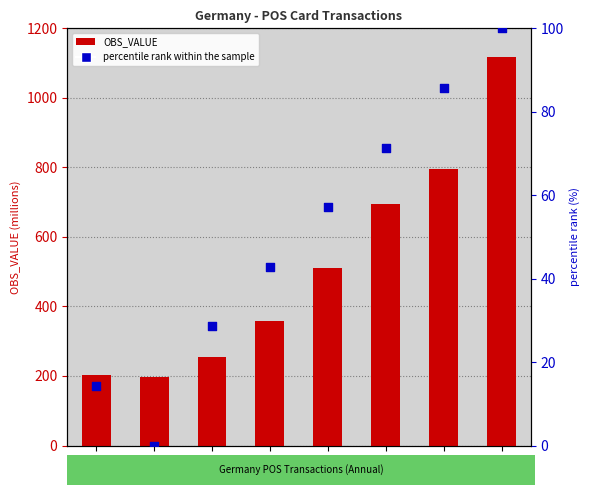

What are all the series names shown in the legend?

OBS_VALUE, percentile rank within the sample